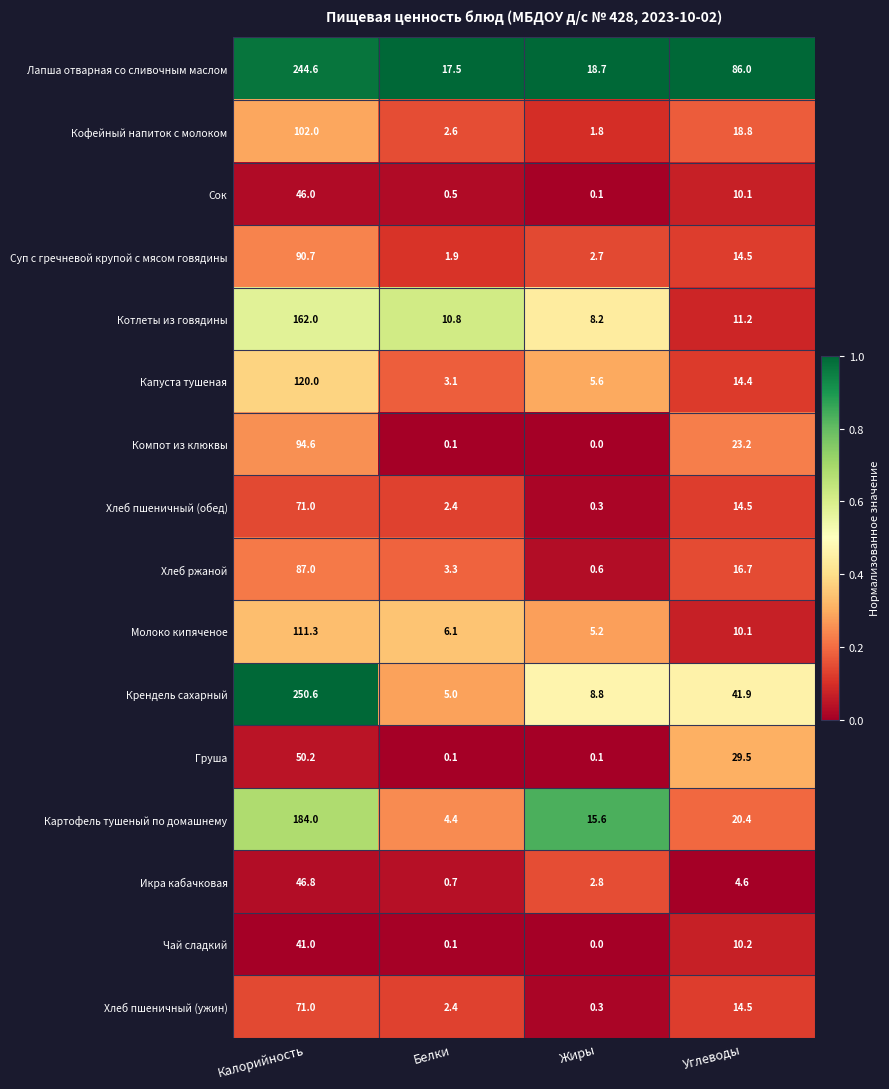

At which label does Крендель сахарный reach its minimum?

Белки